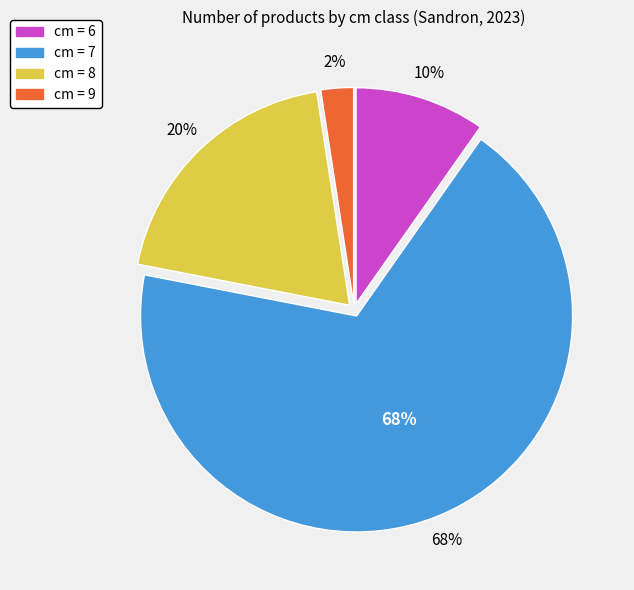

The 7 slice represents 68% of the pie. True or false?

True